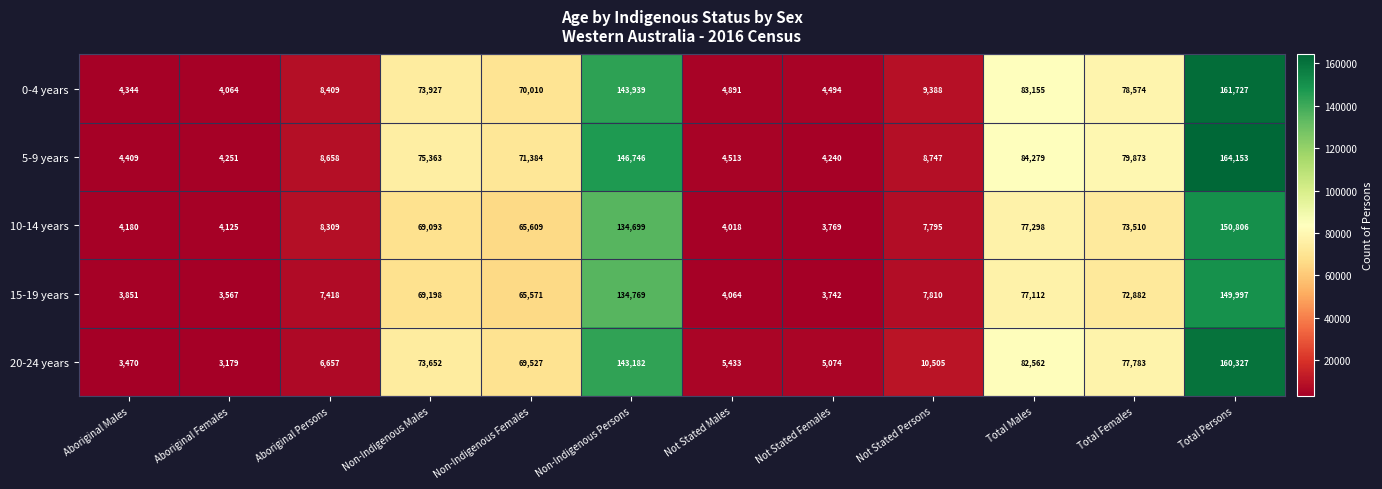

How many values in the 15-19 years series are below 65571?

6